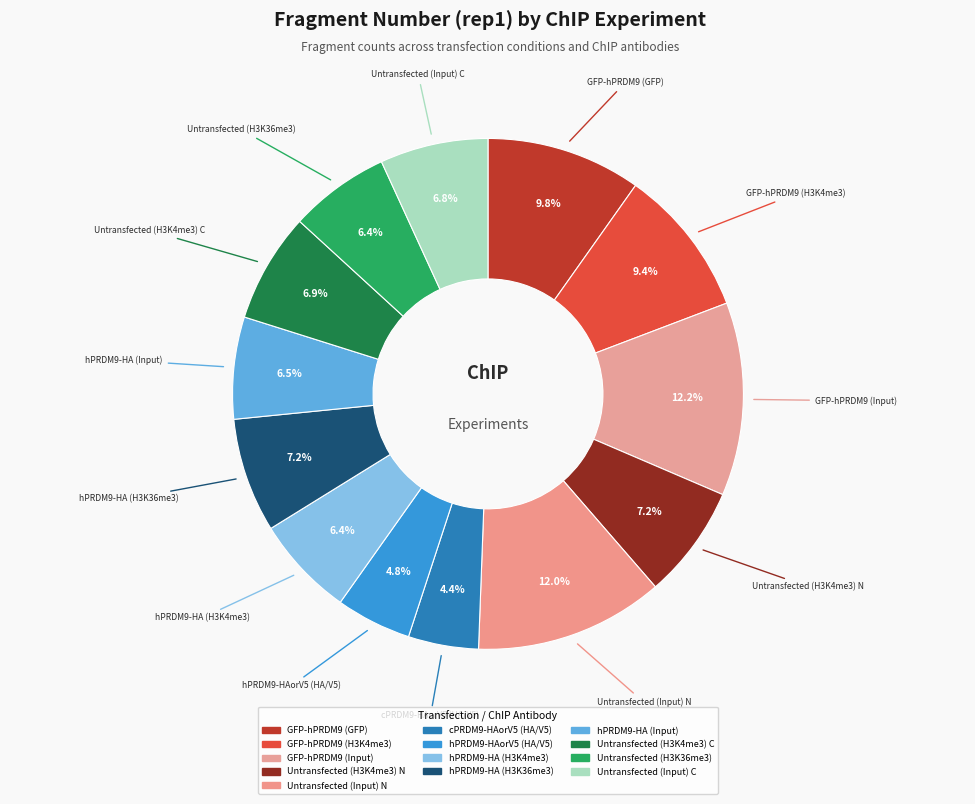

The Untransfected (Input) C slice represents 14% of the pie. True or false?

False